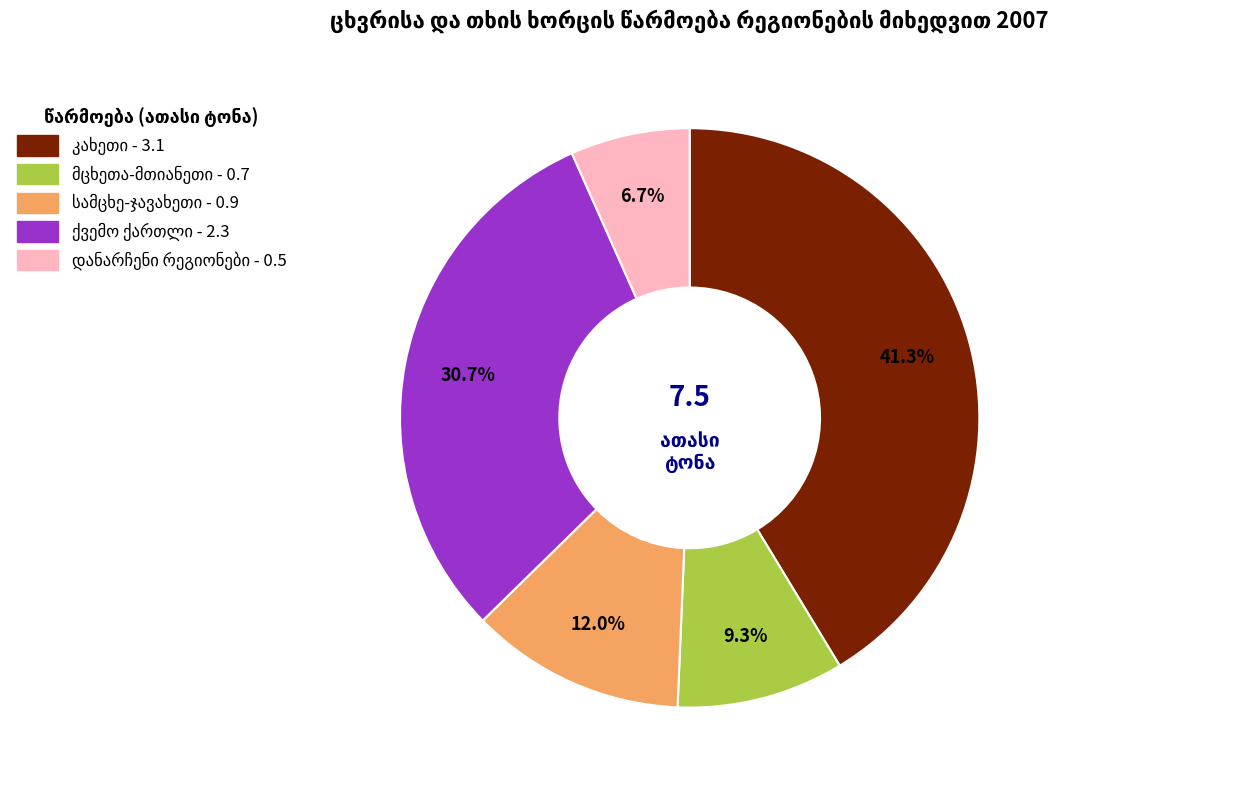

Does any single category account for the majority?

No